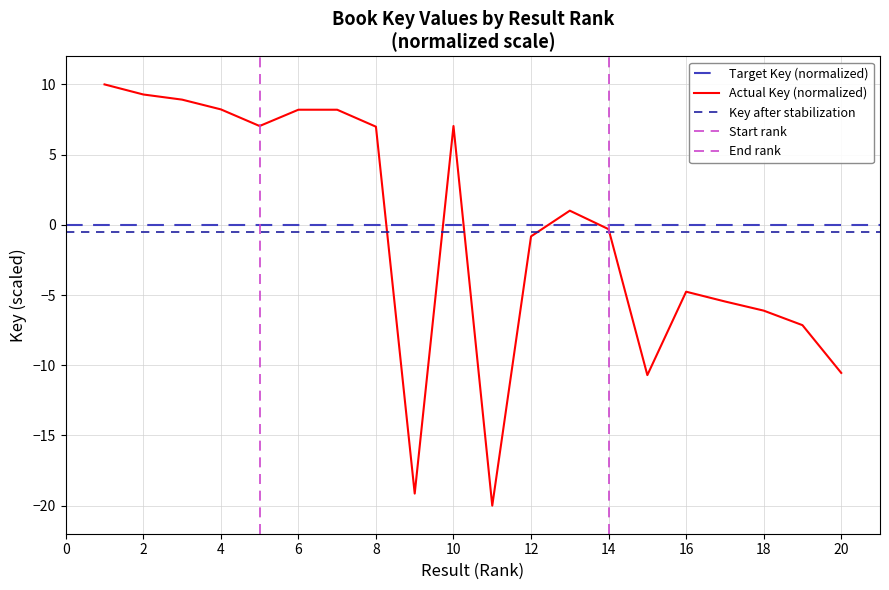

Rank the categories by value from highest to lowest.

1, 2, 3, 4, 6, 7, 5, 10, 8, 13, 14, 12, 16, 17, 18, 19, 20, 15, 9, 11